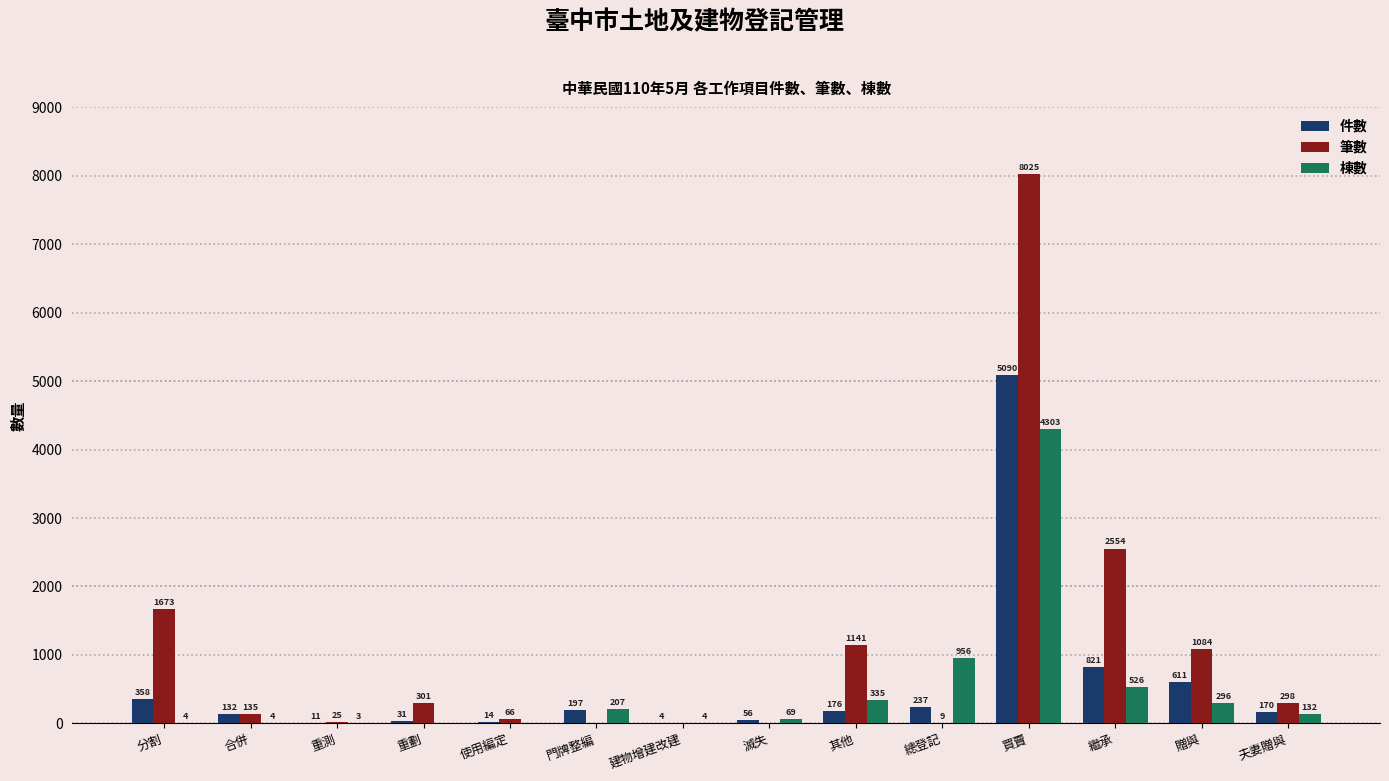

Is it true that 棟數 equals 1647 at 總登記?

False